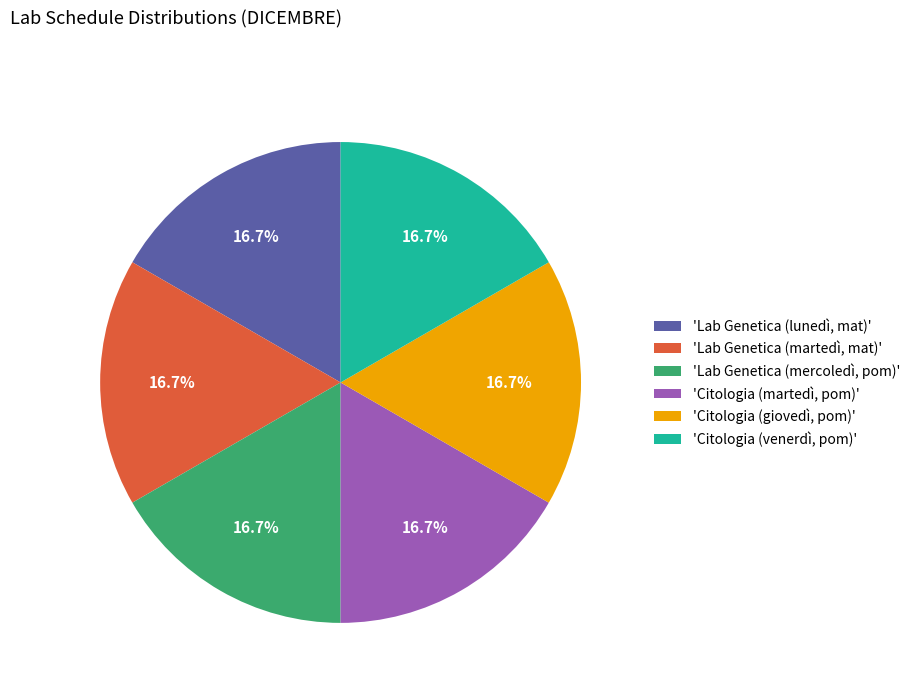

To the nearest percent, what is the average slice percentage?

17%